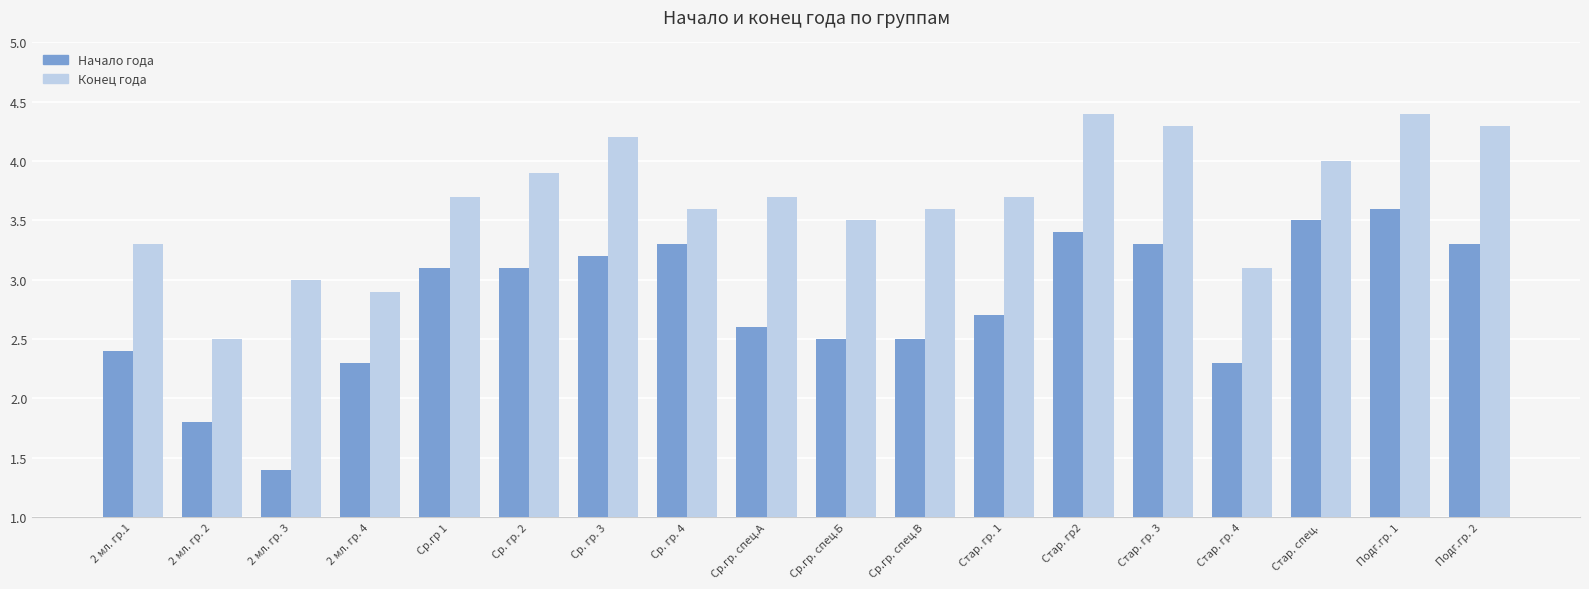

What is the label of the 15th bar from the left?

Стар. гр. 4